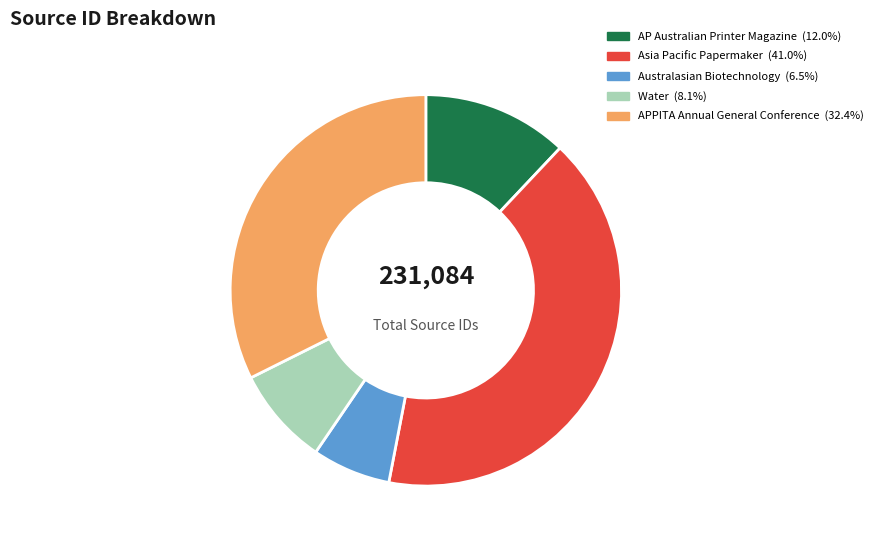

Does Asia Pacific Papermaker represent more than half of the total?

No